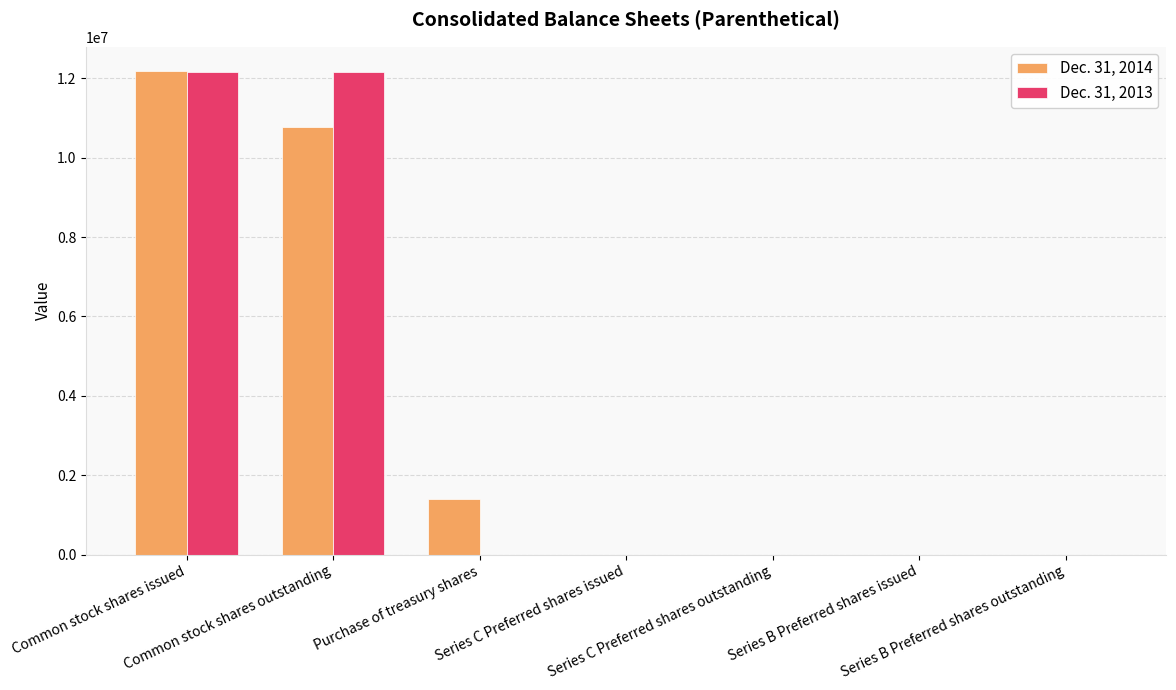

Reading right to left, transcribe all the data shown in this chart.

Dec. 31, 2014: Series B Preferred shares outstanding=130	Series B Preferred shares issued=130	Series C Preferred shares outstanding=550	Series C Preferred shares issued=550	Purchase of treasury shares=1411000	Common stock shares outstanding=10775000	Common stock shares issued=12186000
Dec. 31, 2013: Series B Preferred shares outstanding=130	Series B Preferred shares issued=130	Series C Preferred shares outstanding=550	Series C Preferred shares issued=550	Purchase of treasury shares=0	Common stock shares outstanding=12152000	Common stock shares issued=12152000